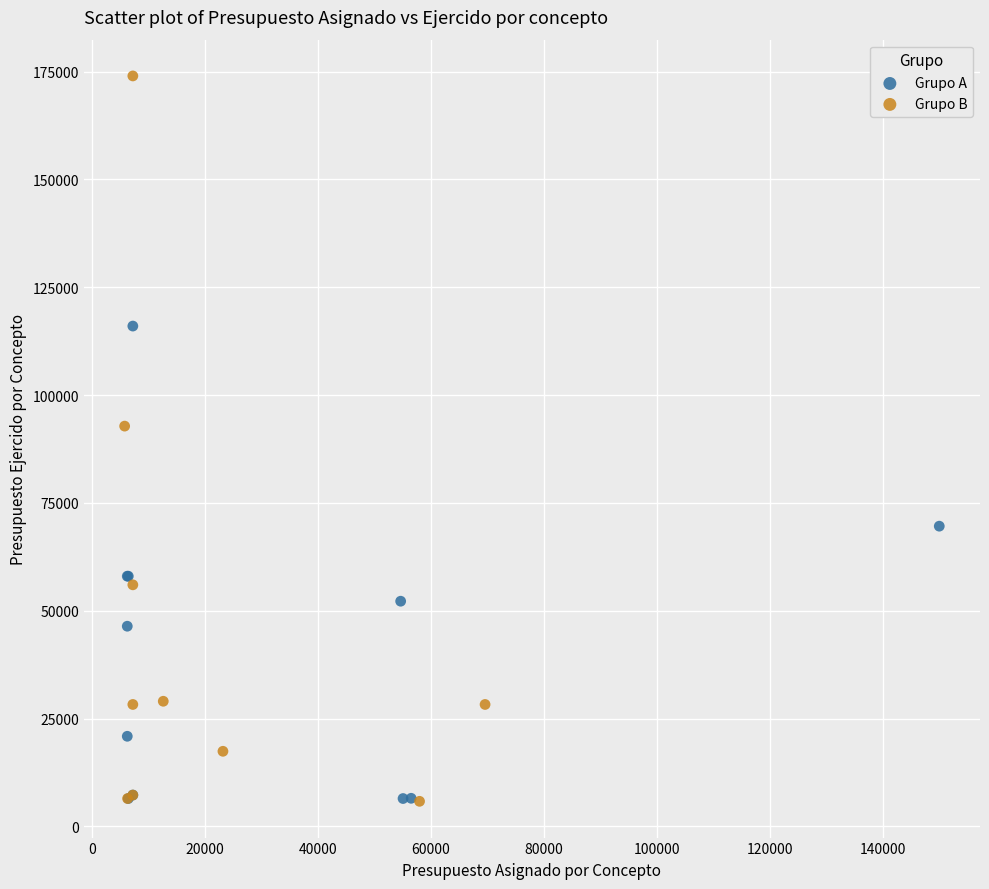

Which series contains the highest Y value?

Grupo B